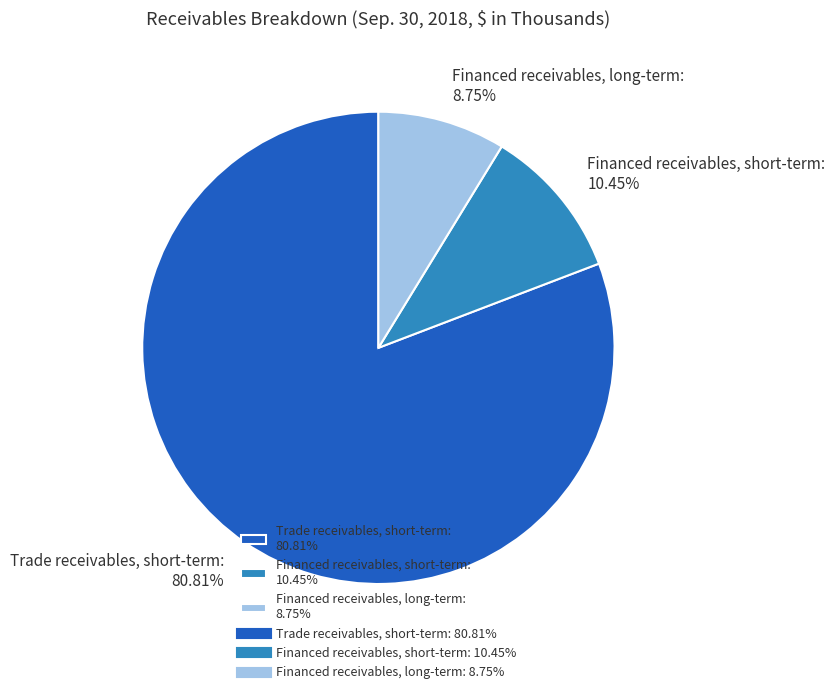

Is Financed receivables, short-term the majority of the pie?

No